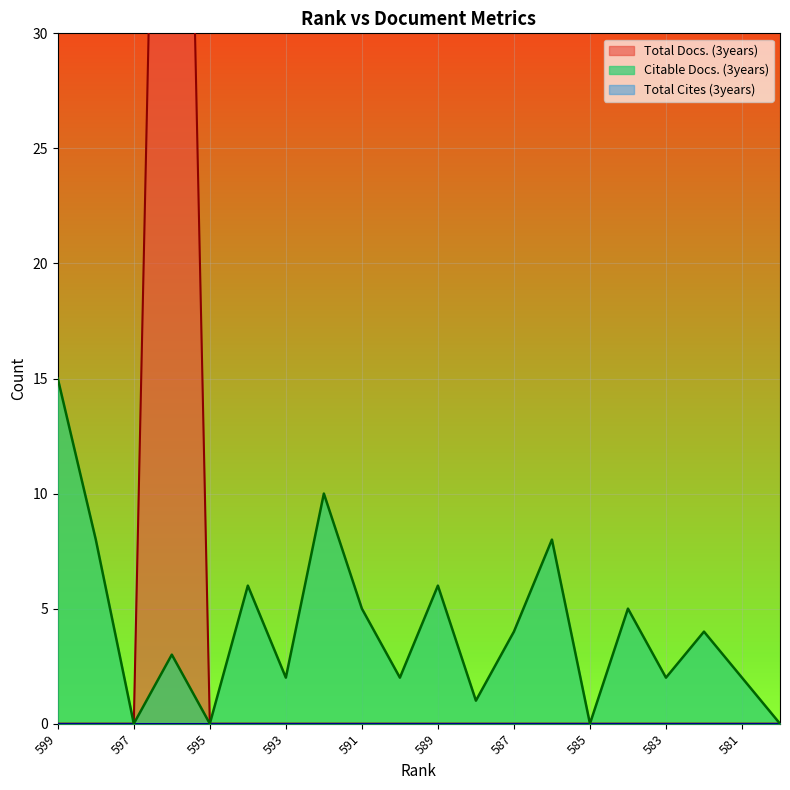

True or false: Total Docs. (3years) has a value of -33 at 593.

False